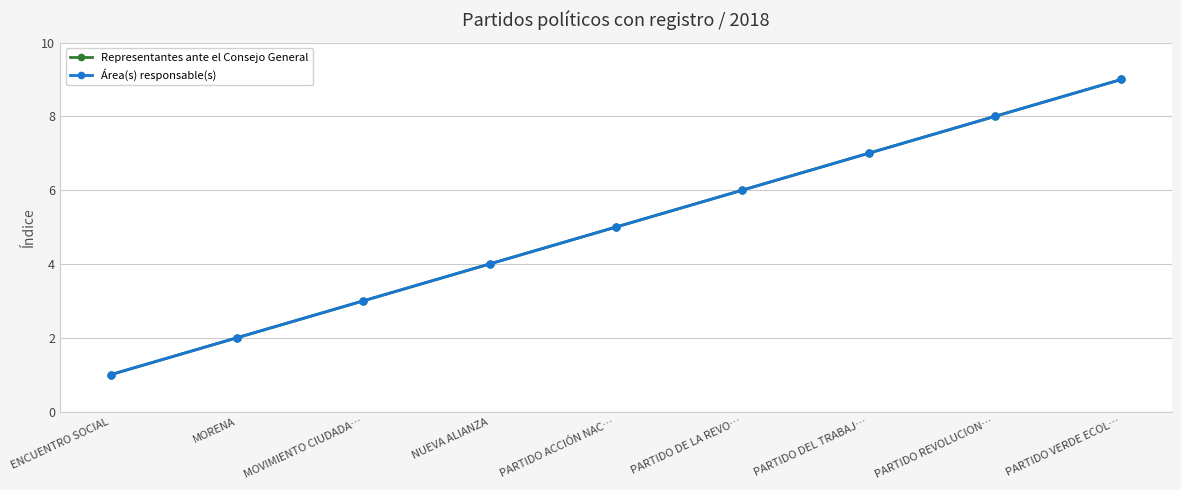

Is this an area chart (filled region under the line)?

No